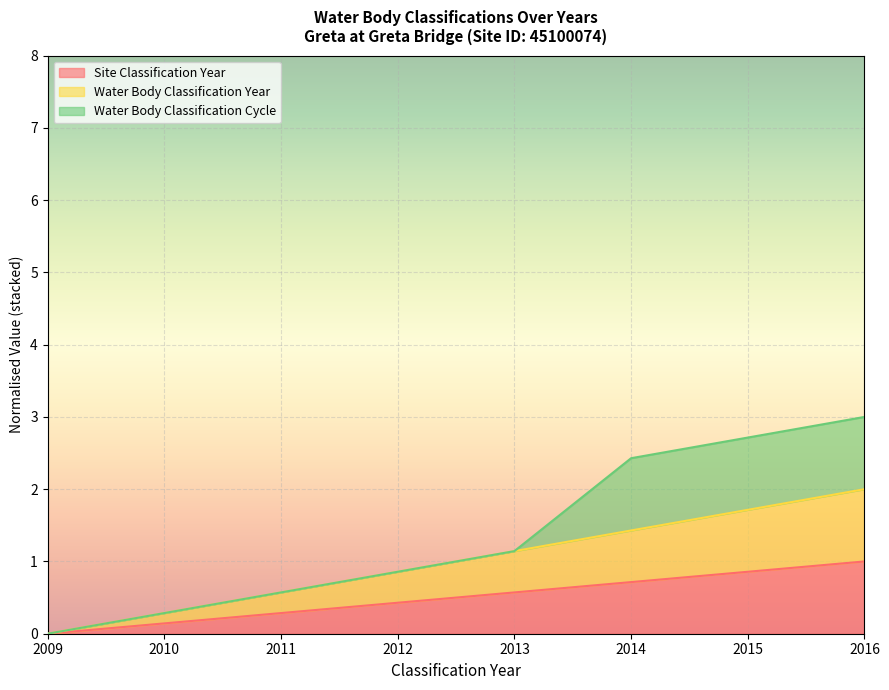

Is it true that Site Classification Year equals 0.1 at 2010?

False